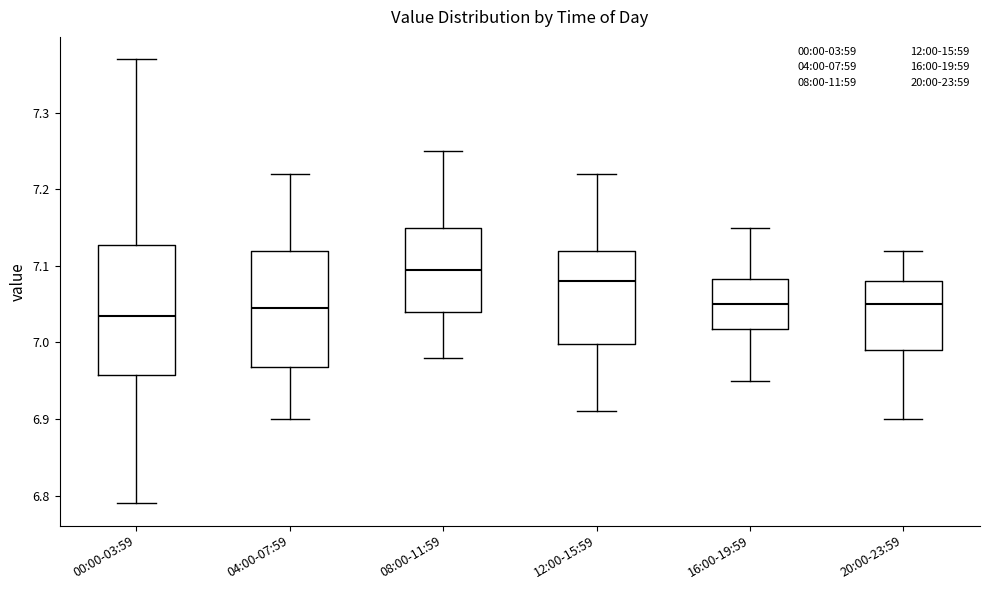

Which box's median line is the highest?

08:00-11:59